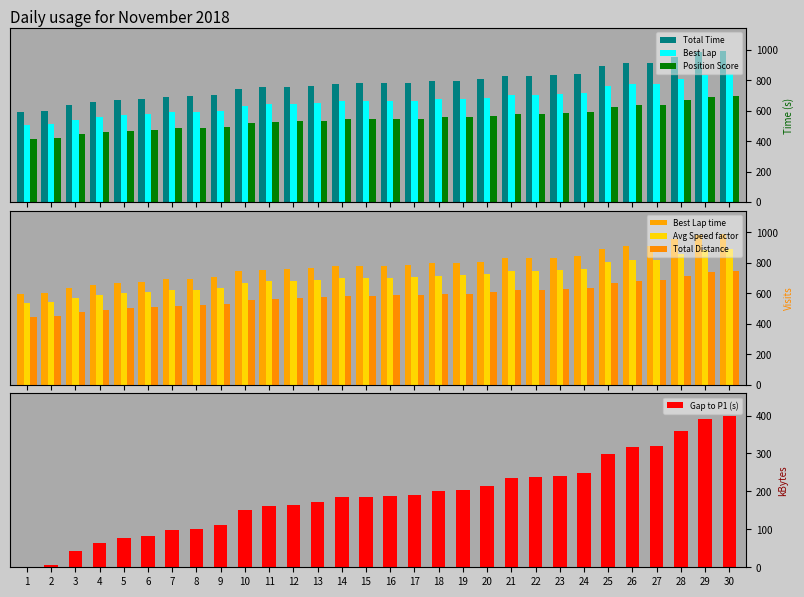

Which series has the widest spread of values?

Total Time